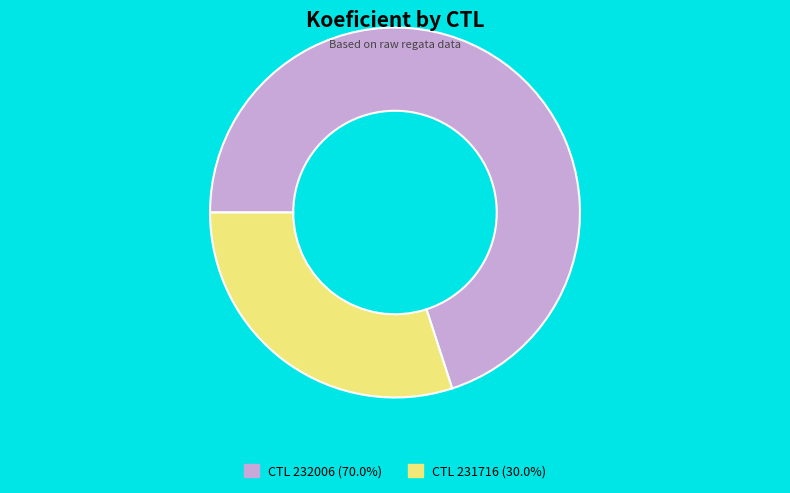

Does any single category account for the majority?

Yes